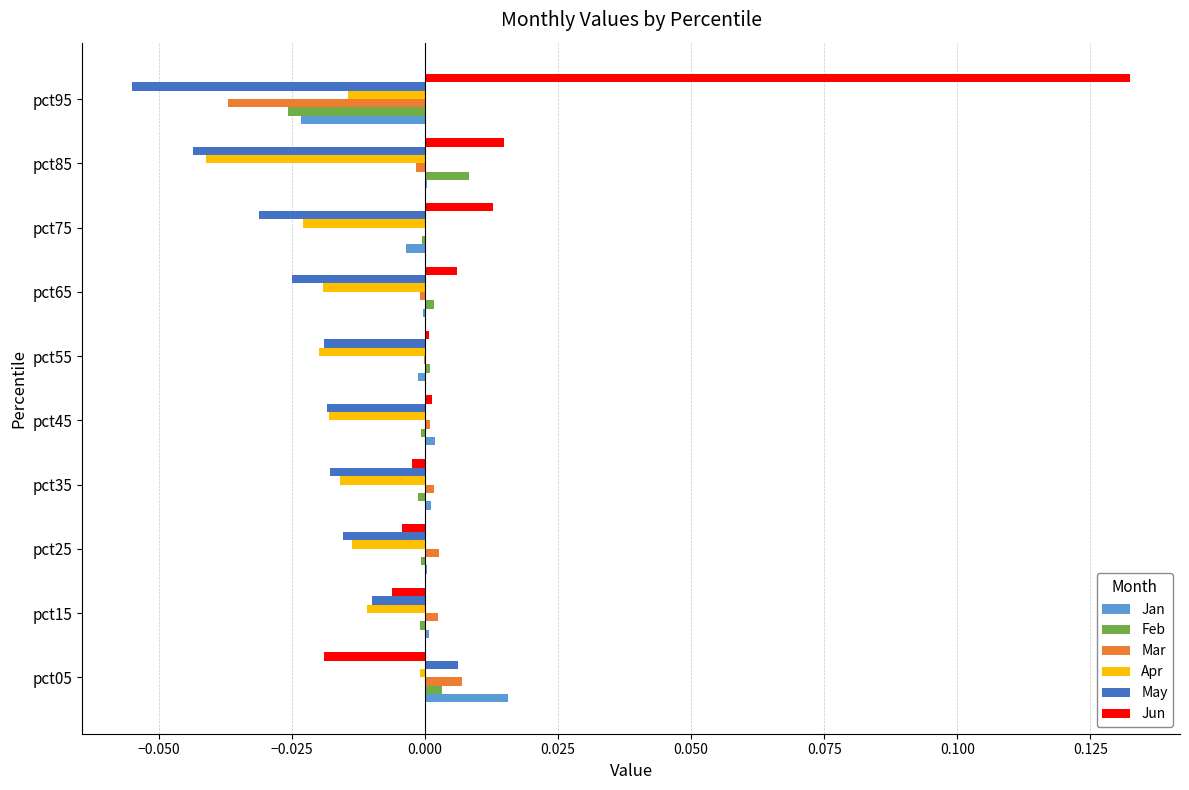

Which series has the largest total across all categories?

Jun